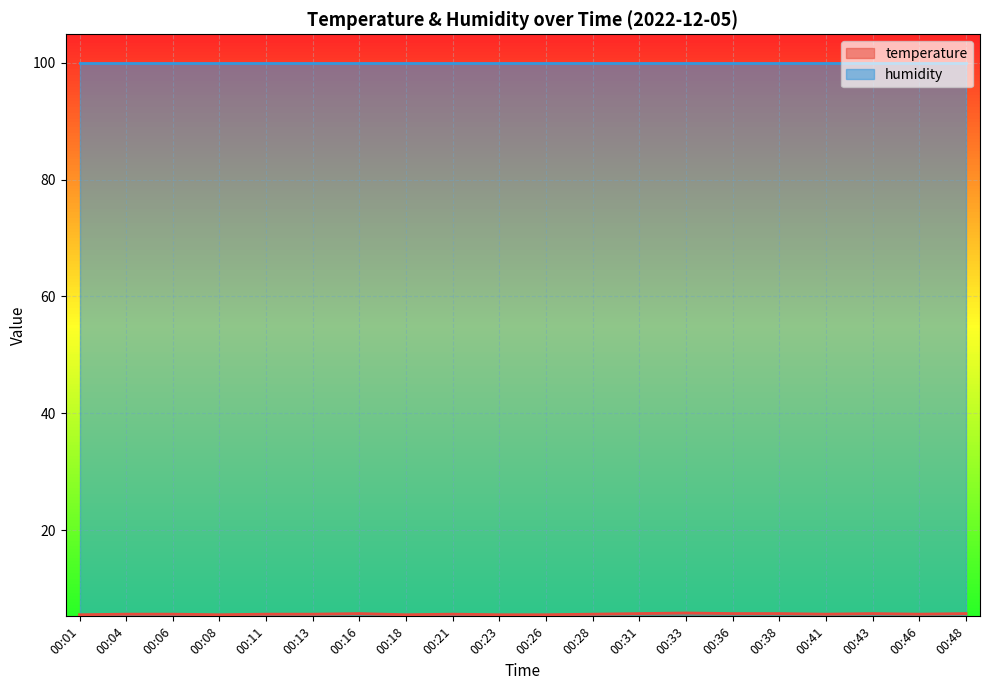

Which label corresponds to the largest value in the chart?

00:33